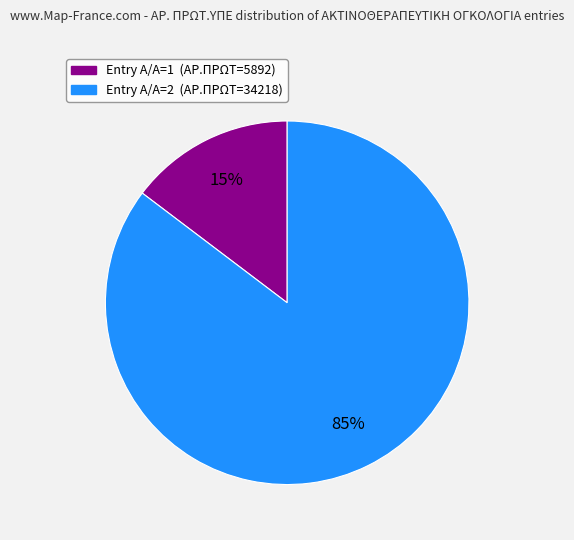

To the nearest percent, what is the combined percentage of Entry Α/Α=1 (ΑΡ.ΠΡΩΤ=5892) and Entry Α/Α=2 (ΑΡ.ΠΡΩΤ=34218)?

100%